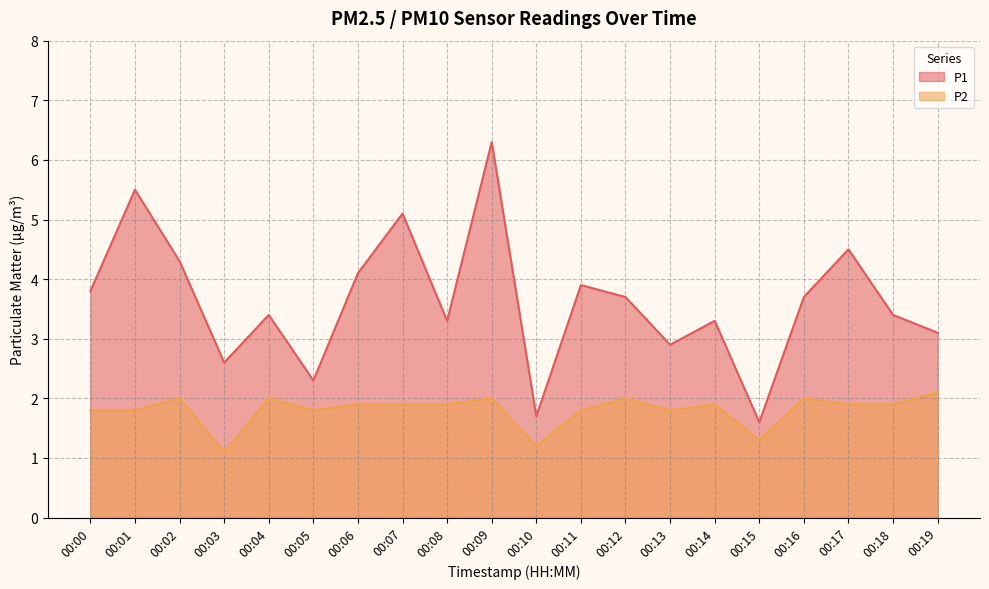

How many interior local valleys does the P1 series have?

6